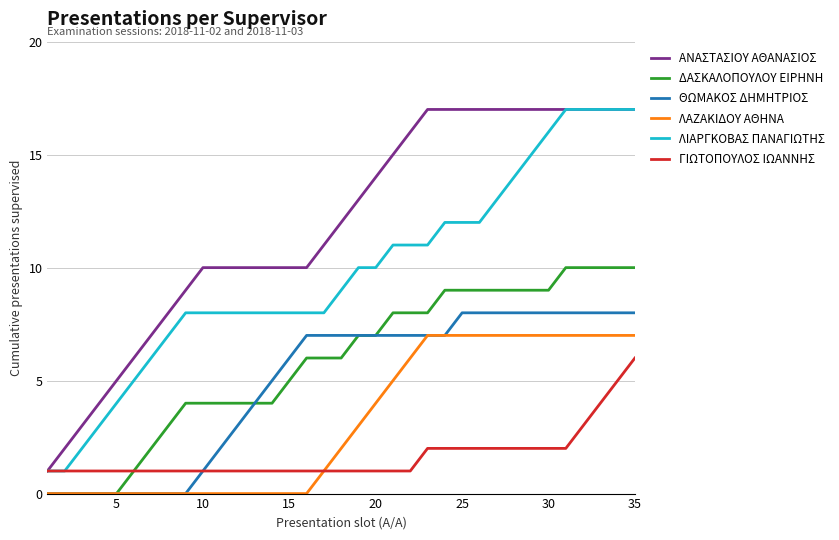

What is the maximum value for ΛΙΑΡΓΚΟΒΑΣ ΠΑΝΑΓΙΩΤΗΣ?

17